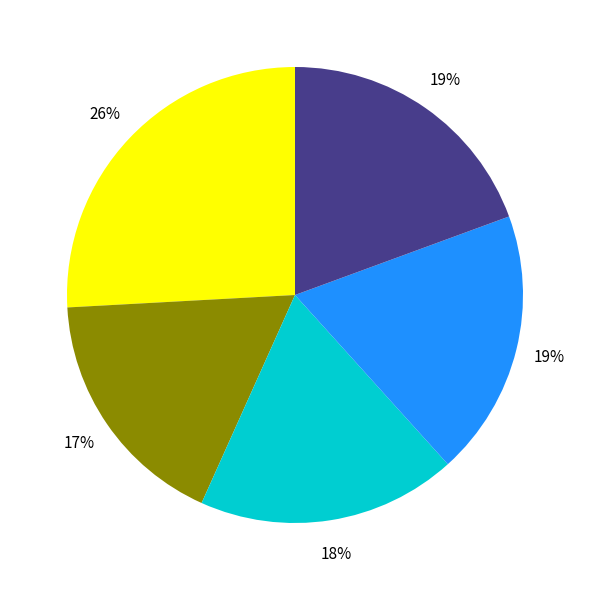

Is there a majority slice in this chart?

No